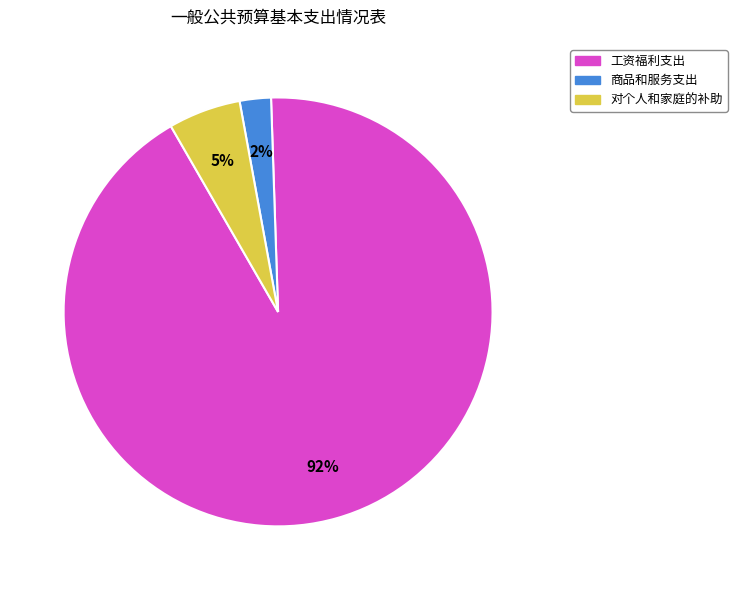

Is it true that 商品和服务支出 is 2% of the pie?

True